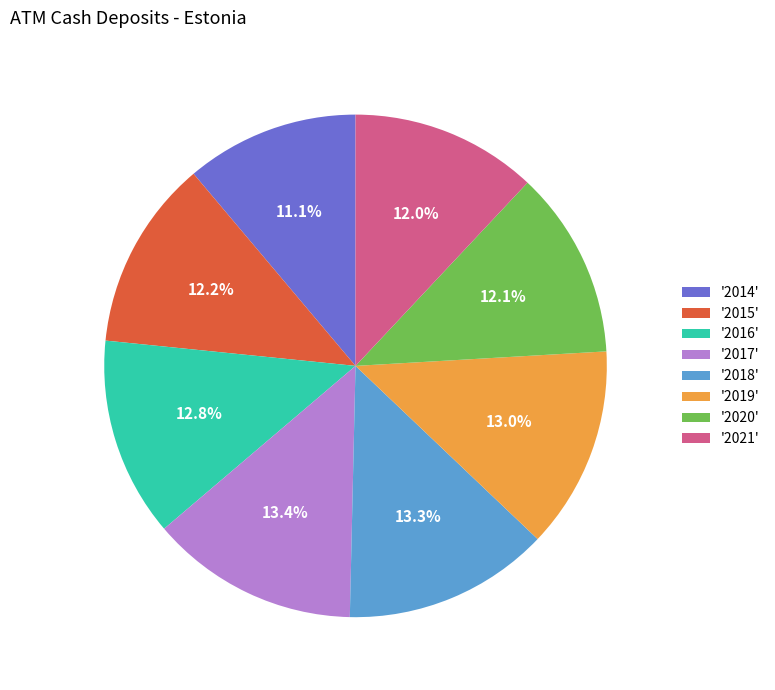

Which has a higher value, '2021' or '2014'?

'2021'